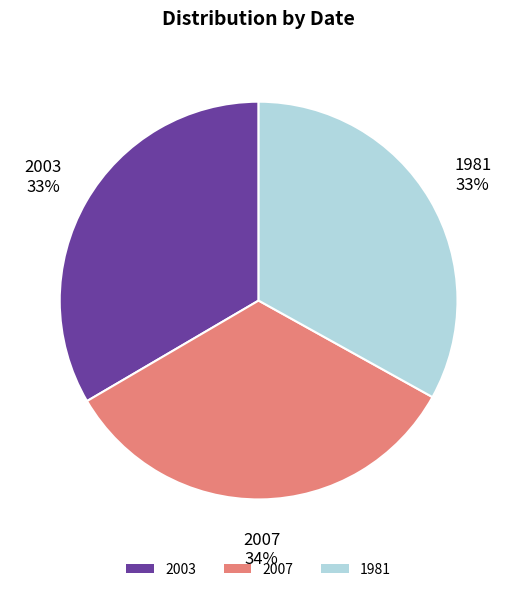

How many segments does this pie chart have?

3